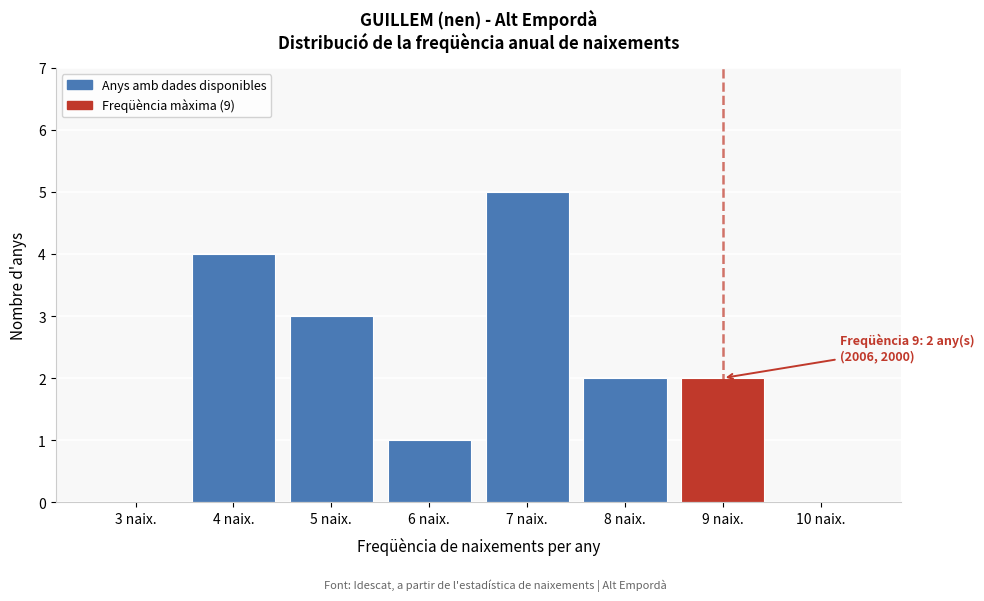

Reading right to left, list all the values displayed in this chart.

10 naix.=0	9 naix.=2	8 naix.=2	7 naix.=5	6 naix.=1	5 naix.=3	4 naix.=4	3 naix.=0